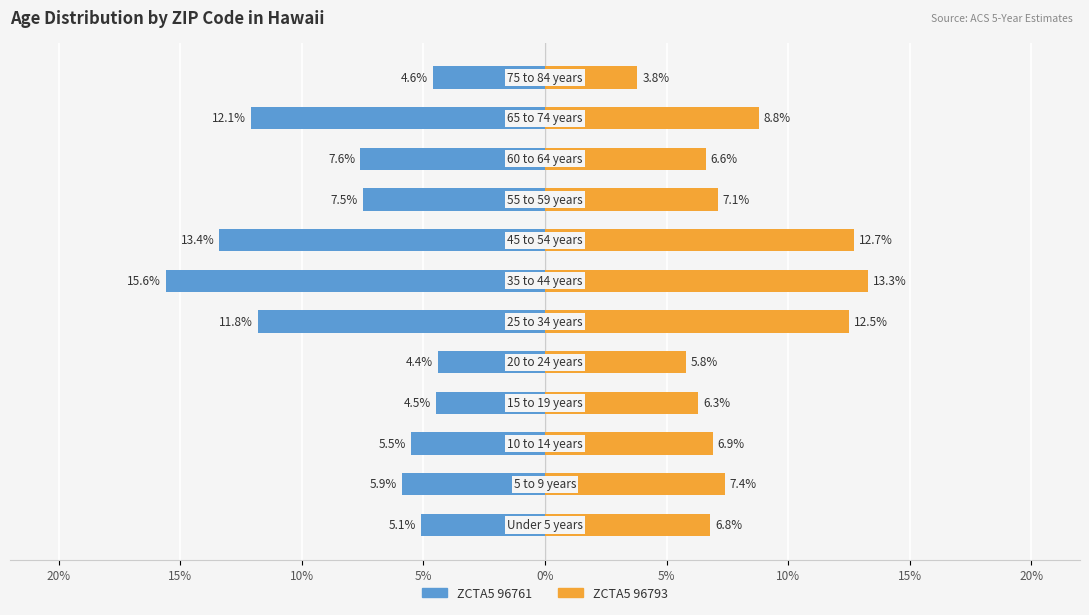

How many bars are there in total?

24